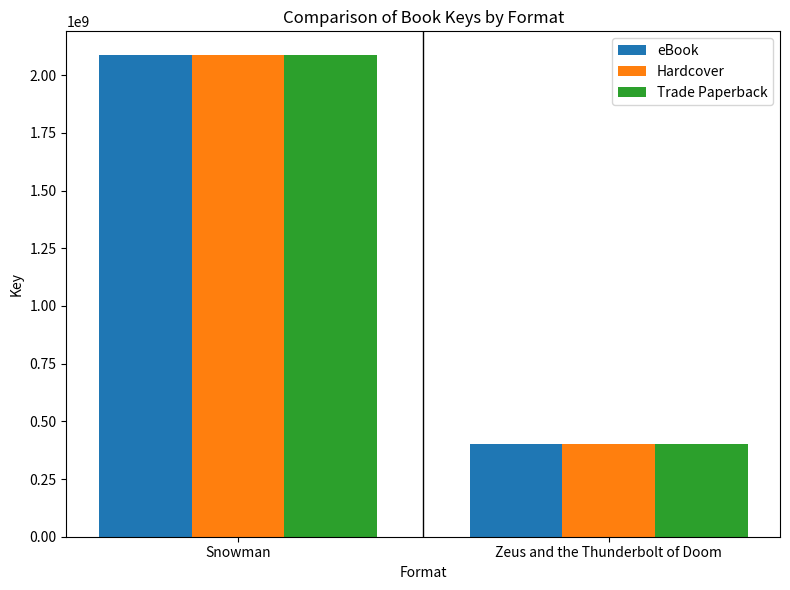

At which category is the sum across all series the highest?

Snowman